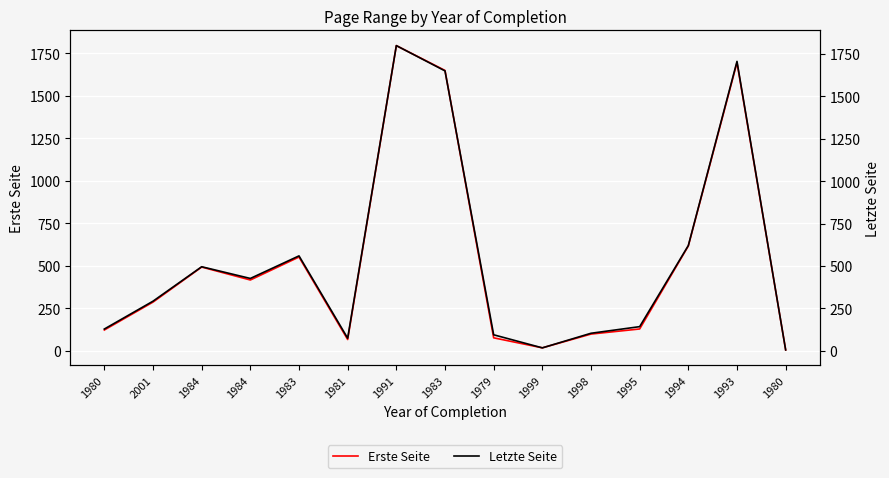

Reading left to right, transcribe all the data shown in this chart.

Erste Seite: 1980=123	2001=287	1984=493	1984=417	1983=552	1981=67	1991=1795	1983=1649	1979=77	1999=18	1998=99	1995=129	1994=617	1993=1695	1980=6
Letzte Seite: 1980=129	2001=293	1984=496	1984=427	1983=560	1981=75	1991=1799	1983=1650	1979=95	1999=18	1998=104	1995=143	1994=621	1993=1706	1980=6